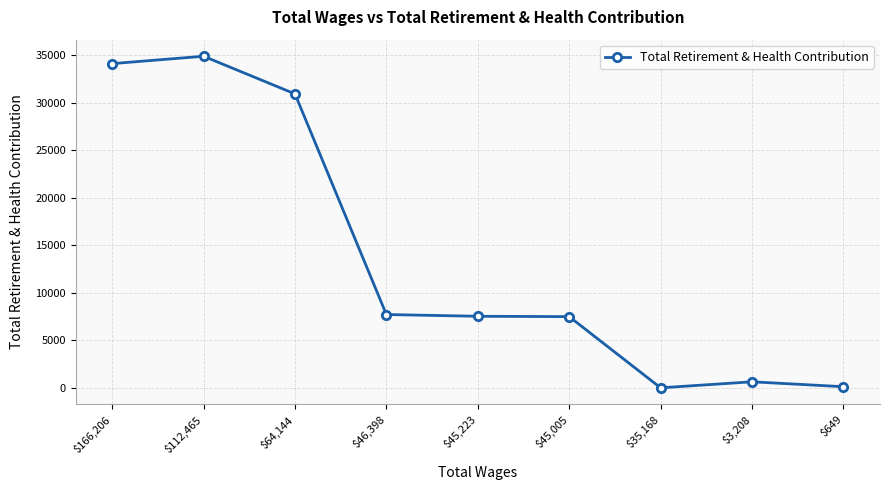

What is the difference between the maximum and minimum values?

34889